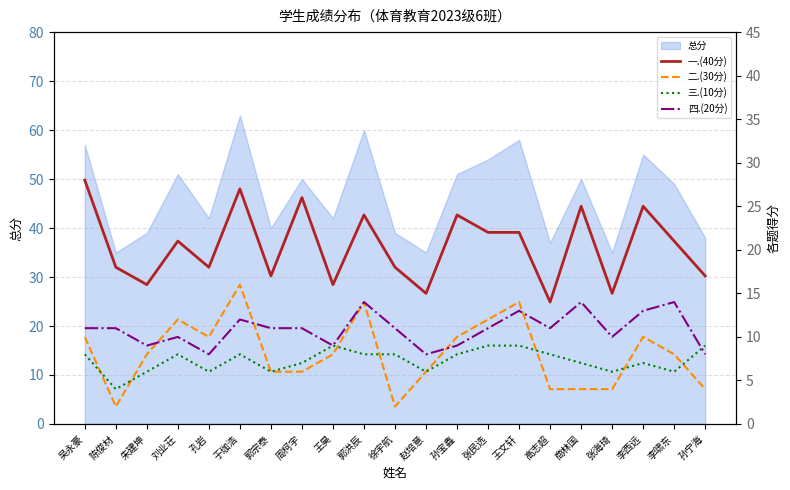

Between which two adjacent categories do 三.(10分) and 二.(30分) first intersect?

吴永豪 and 陈俊材